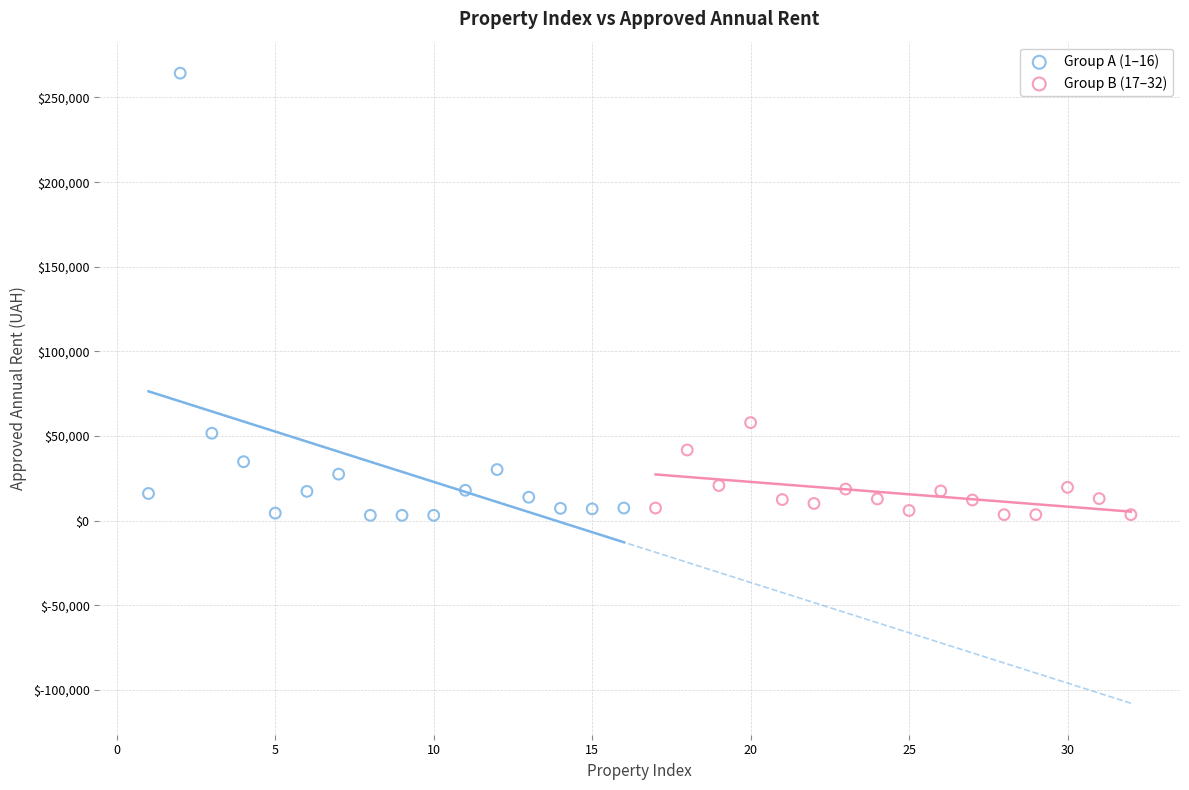

Which series has the largest Y range (max minus min)?

Group A (1–16)